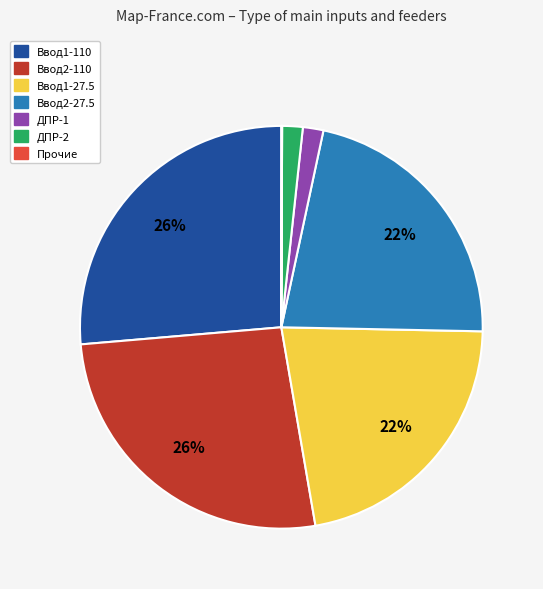

Is there any slice that represents more than half of the pie?

No